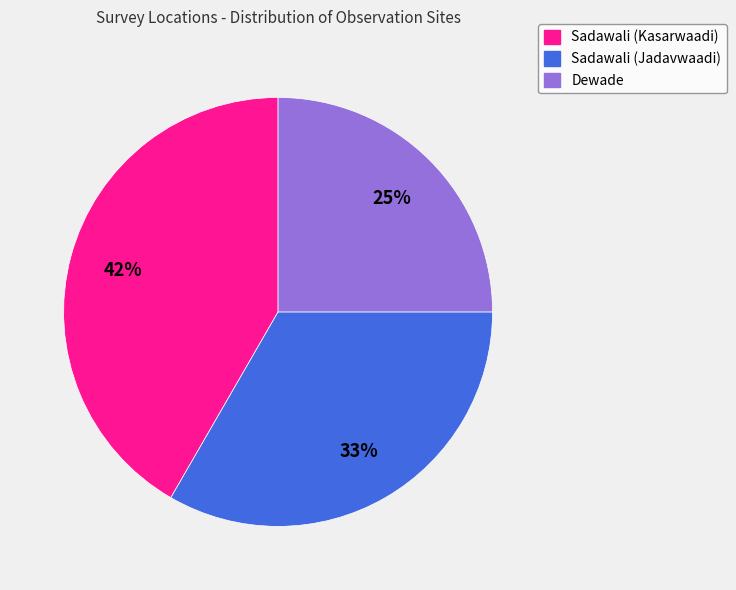

How many segments does this pie chart have?

3